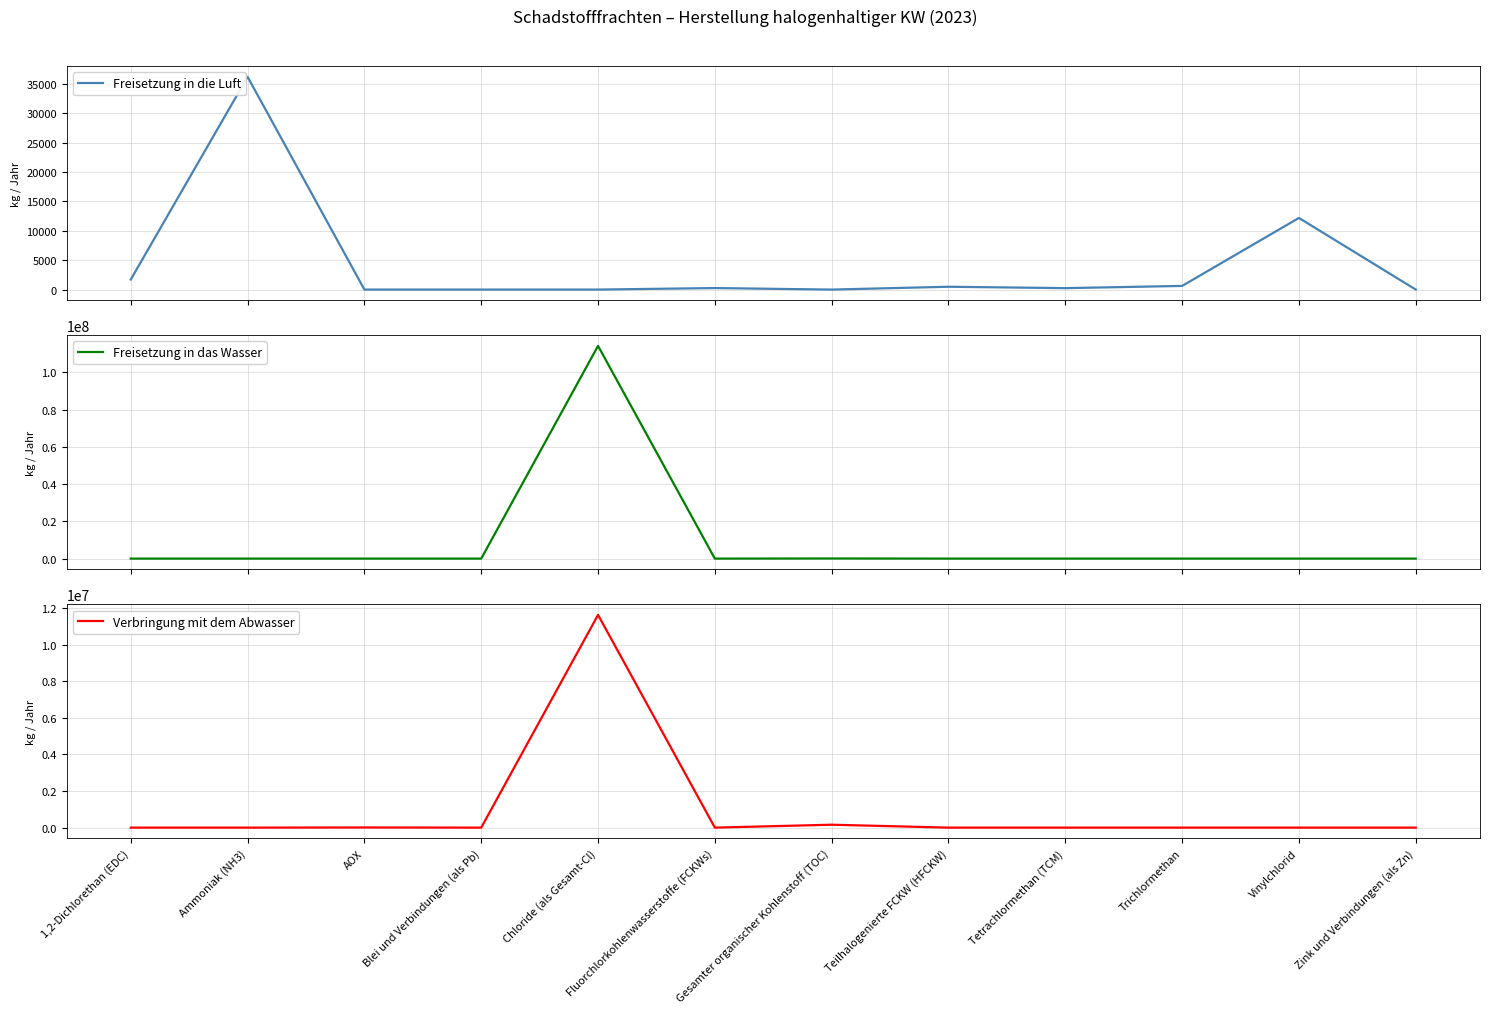

What is the label of the 5th point from the left?

Chloride (als Gesamt-Cl)